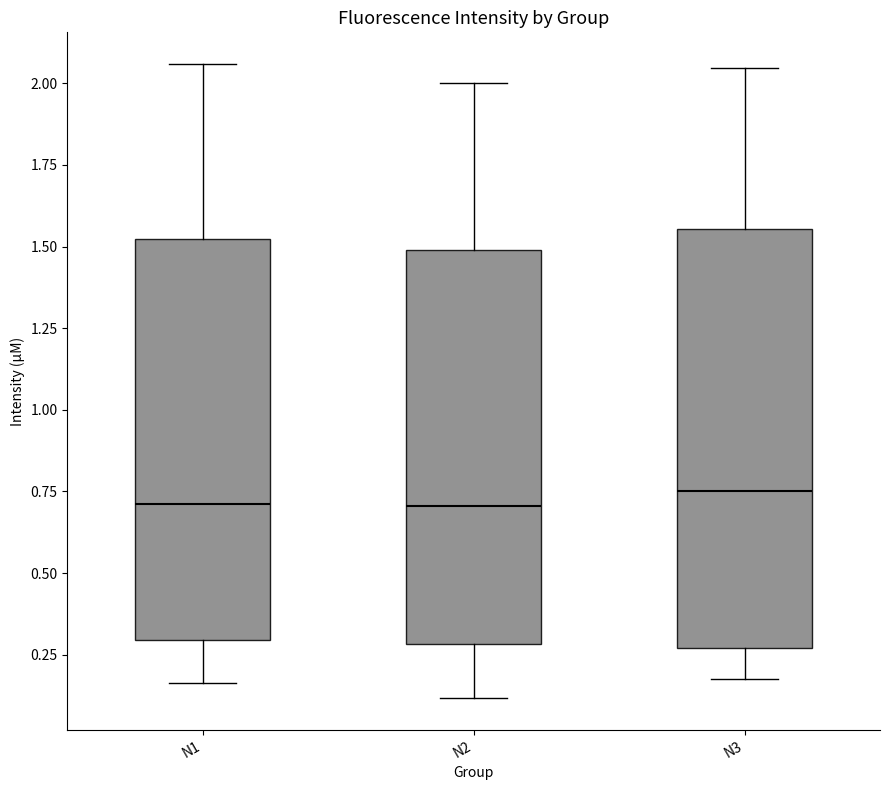

Reading left to right, transcribe this box plot: for each box, give where its median line is, the range the box spans, and where its two whiskers end, as read against the y-axis. The values are not printed on the chart, so give them approximately, as read against the axis.

N1: median 0.70, box 0.30 to 1.50, whiskers 0.15 to 2.05
N2: median 0.70, box 0.30 to 1.50, whiskers 0.10 to 2.00
N3: median 0.75, box 0.25 to 1.55, whiskers 0.15 to 2.05